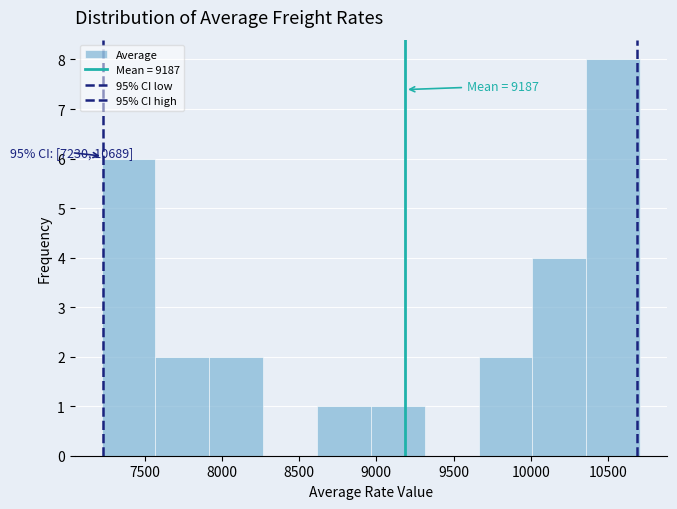

Over which range of the x-axis is the bar tallest?

10350 to 10700